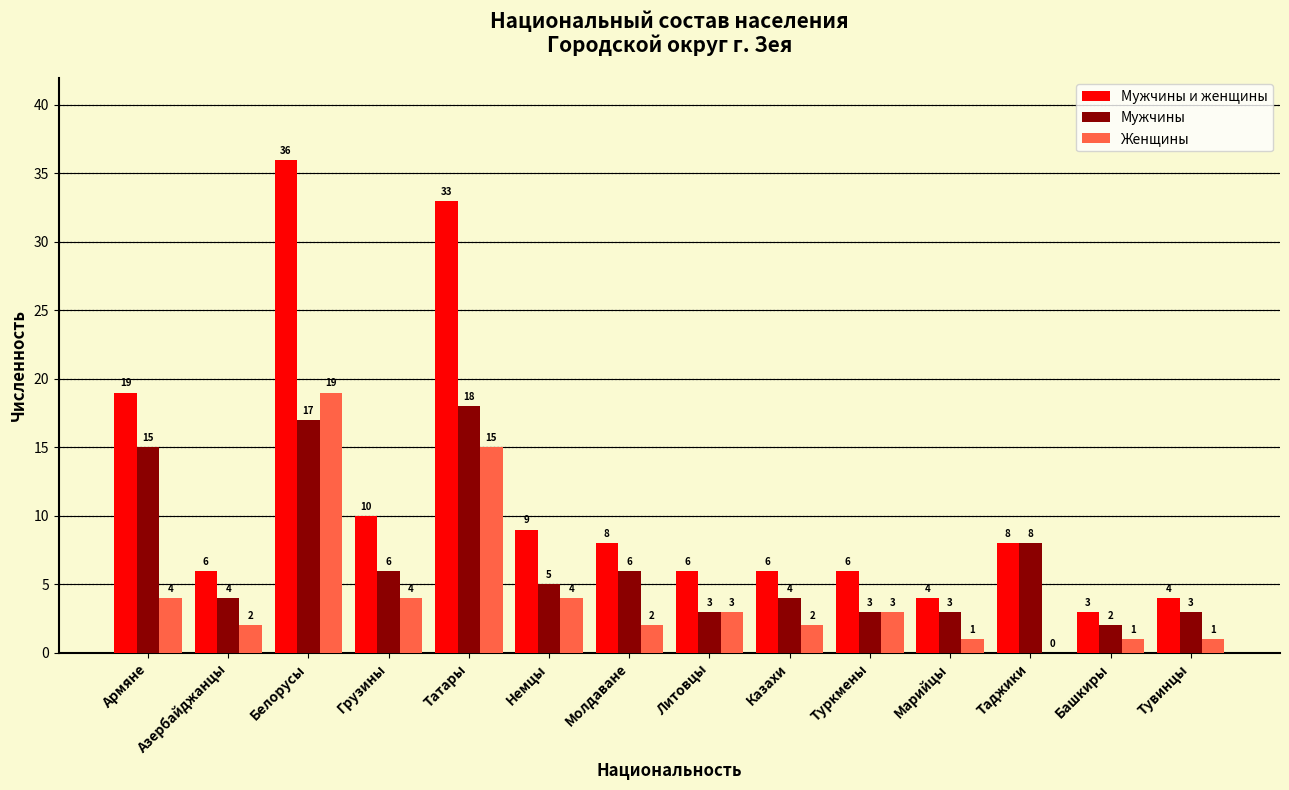

The Женщины series shows 4 at Немцы. True or false?

True